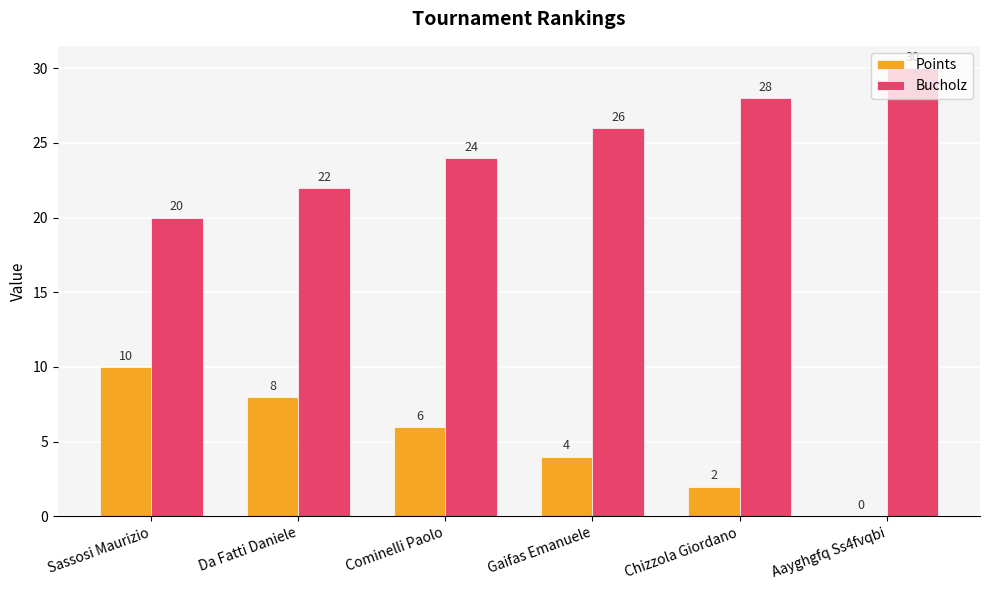

What is the sum of all Bucholz values?

150